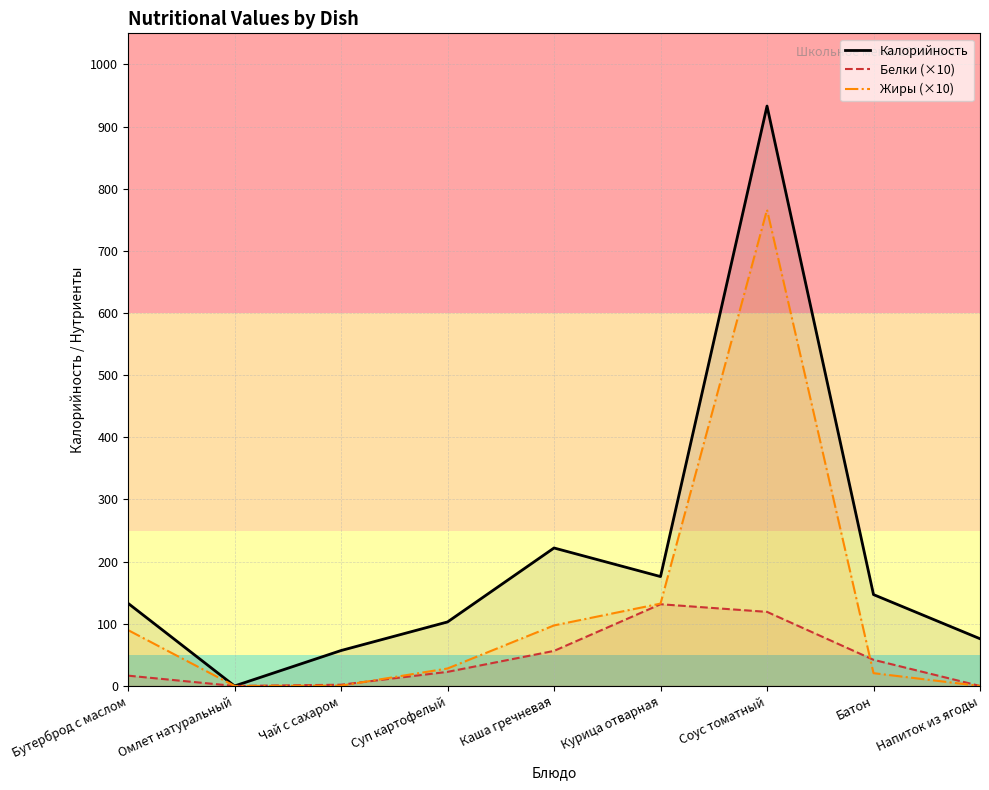

What is the sum of all Белки (×10) values?

390.5